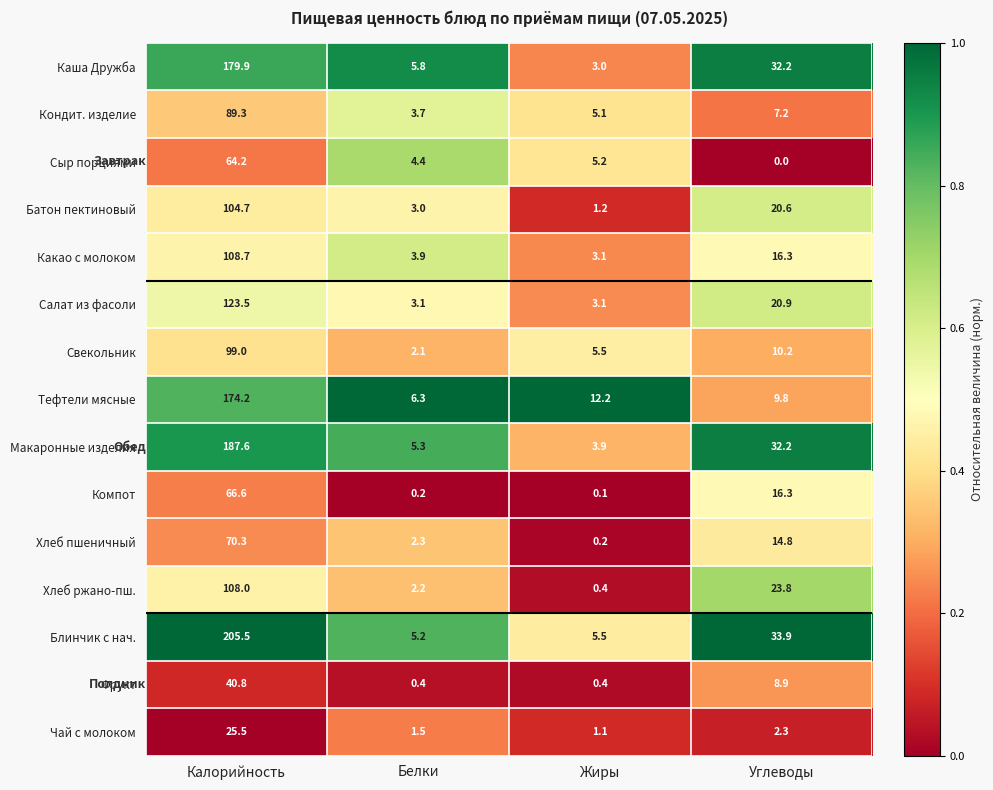

List the labels in order of Какао с молоком value, largest first.

Калорийность, Углеводы, Белки, Жиры